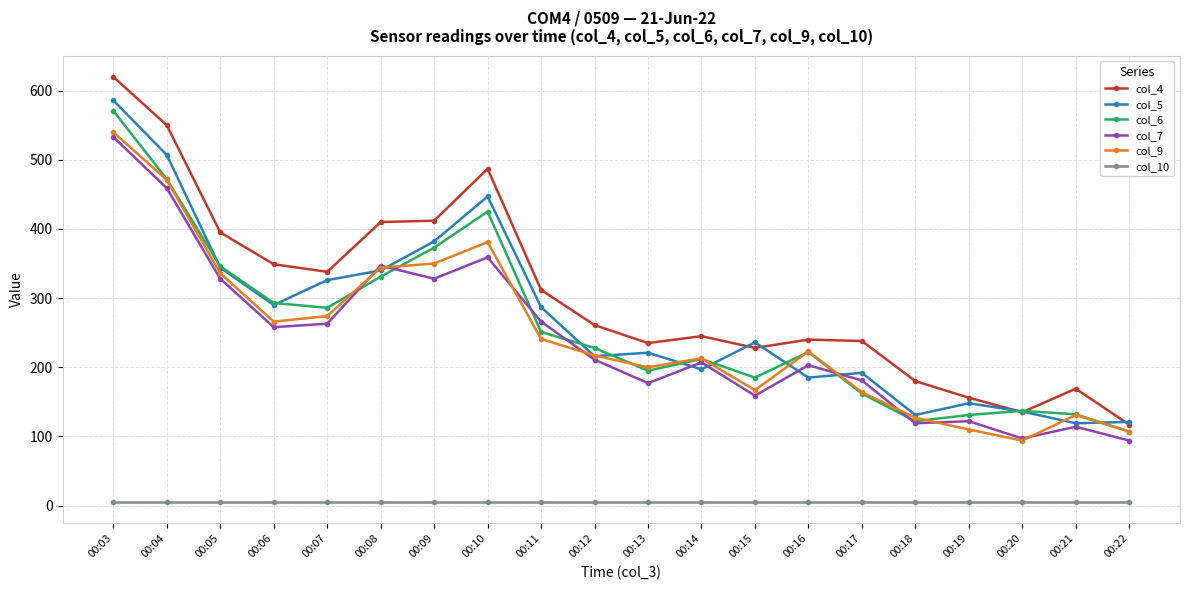

True or false: col_5 and col_10 intersect in this chart.

False